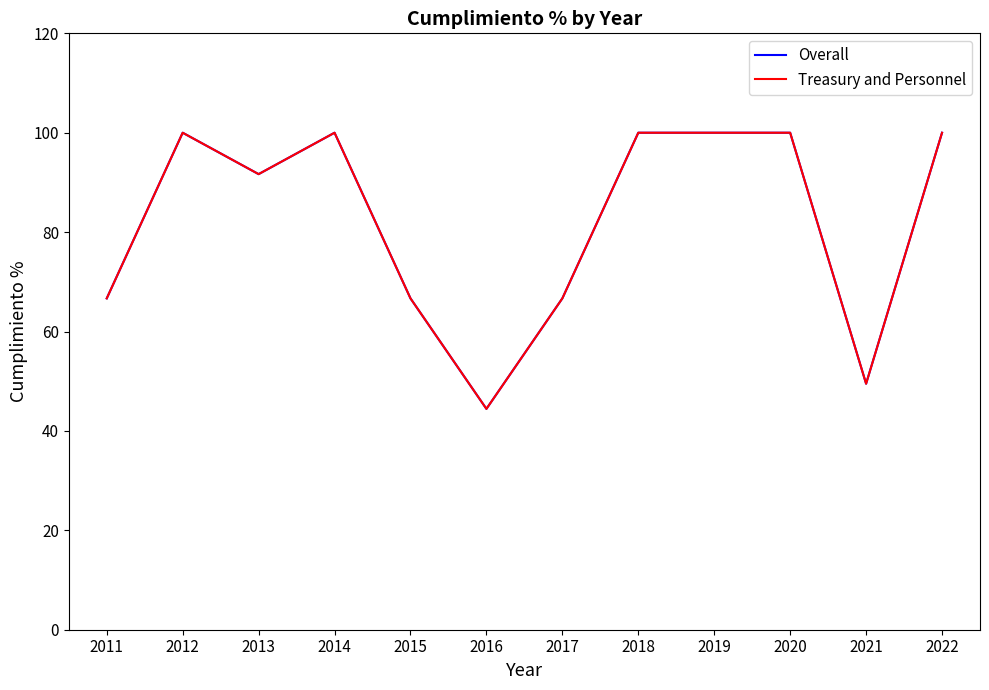

The value of Overall at 2016 is 44.4. True or false?

True